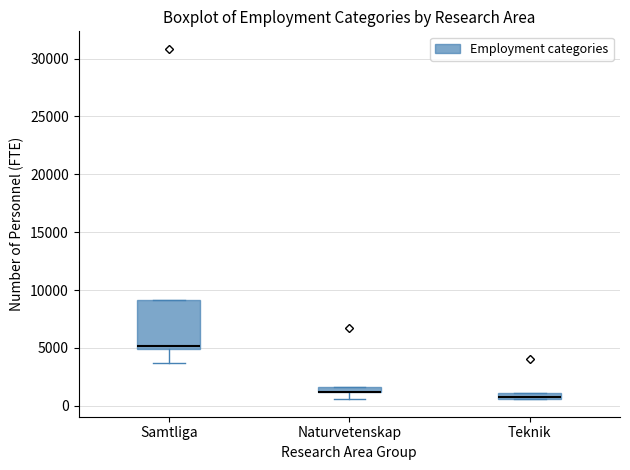

Comparing the boxes themselves (not the whiskers), which one is the tallest?

Samtliga